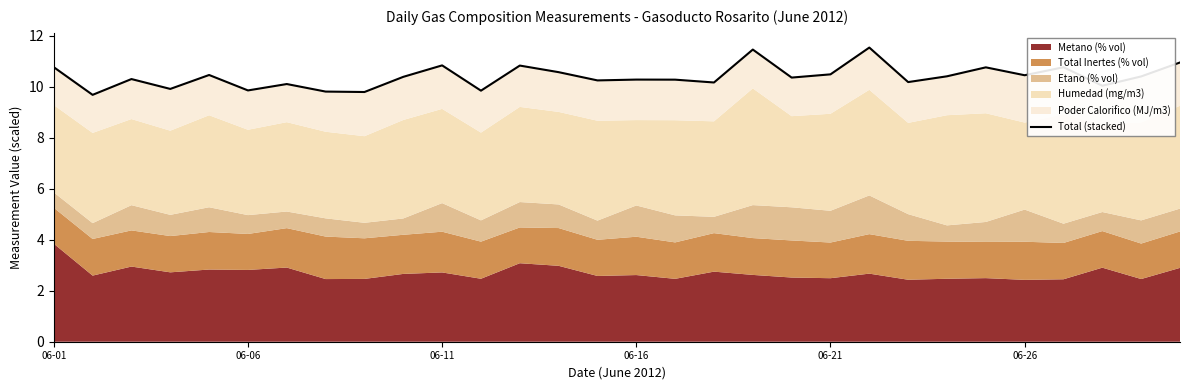

What position from the right is 21?

9